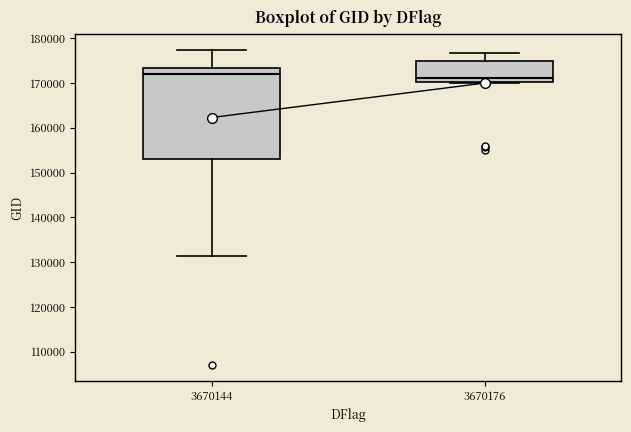

Reading left to right, transcribe this box plot: for each box, give where its median line is, the range the box spans, and where its two whiskers end, as read against the y-axis. The values are not printed on the chart, so give them approximately, as read against the axis.

3670144: median 172000, box 153000 to 173000, whiskers 131000 to 177000
3670176: median 171000, box 170000 to 175000, whiskers 170000 to 177000